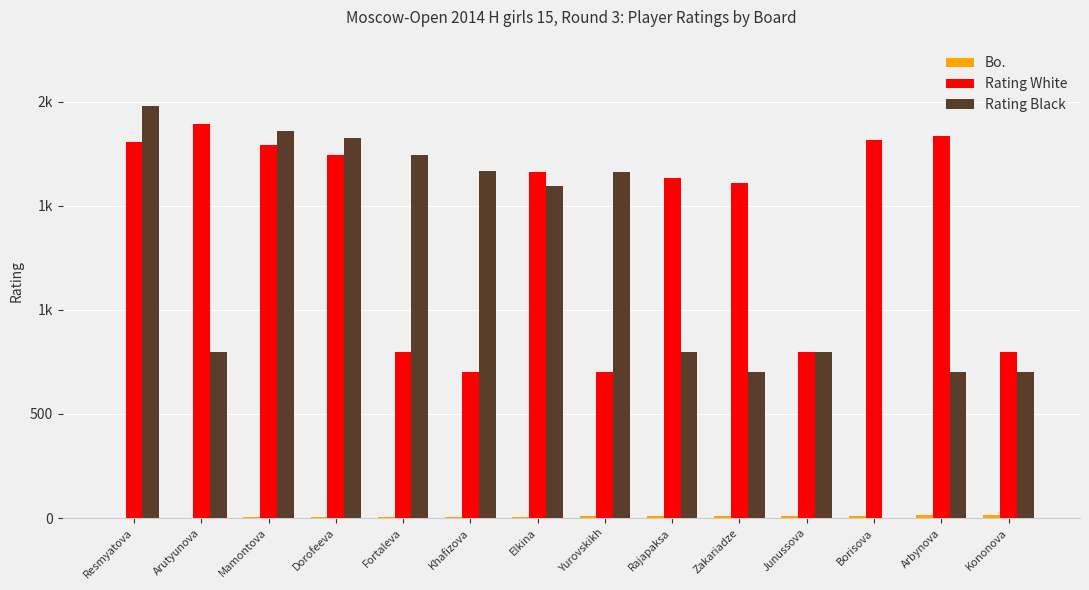

True or false: Rating Black has a value of 700 at Zakariadze.

True